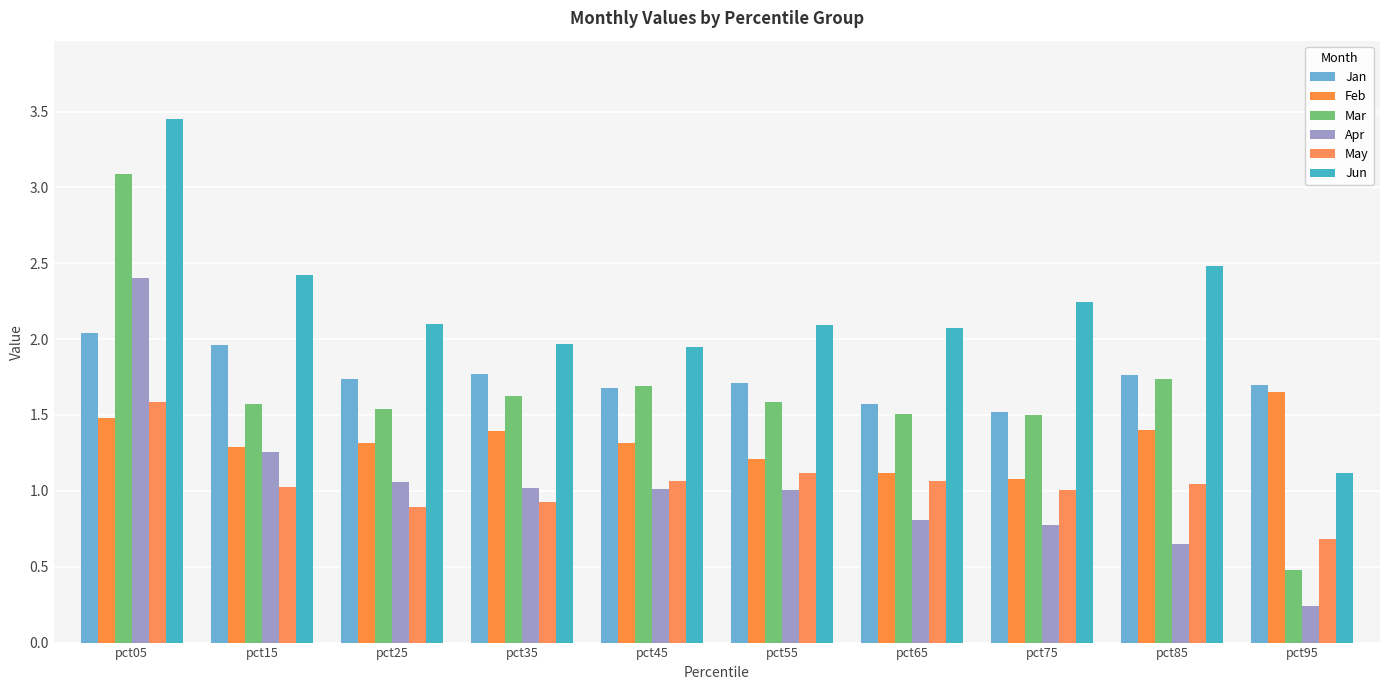

What is the maximum value shown in the chart?

3.4